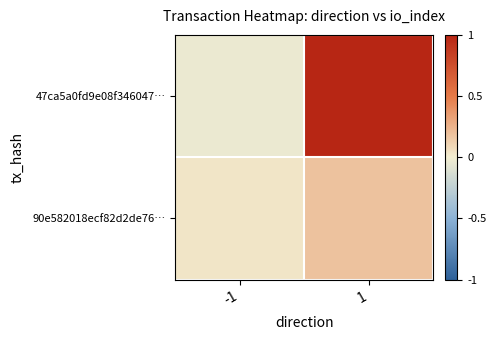

Which series has the largest range (max minus min)?

47ca5a0fd9e08f346047…